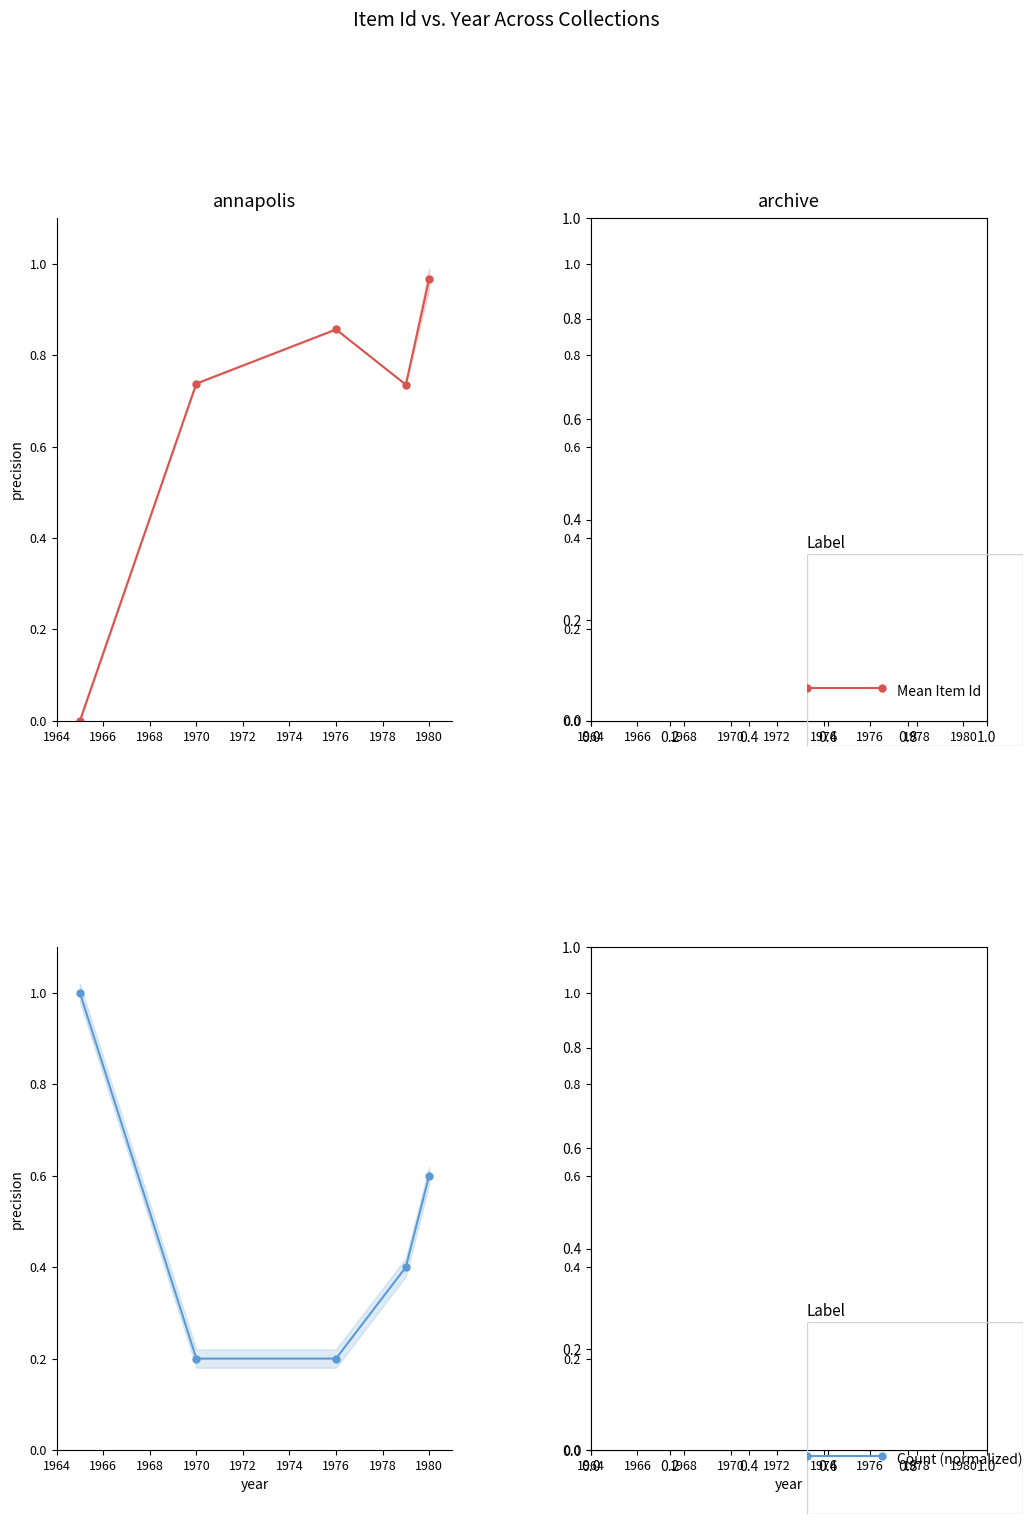

What is the maximum value shown in the chart?

1.0